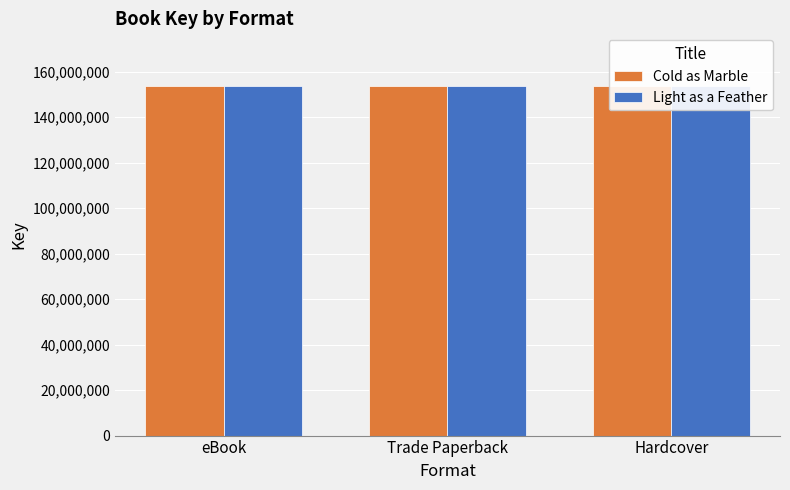

List the series in order of their peak value, lowest first.

Light as a Feather, Cold as Marble